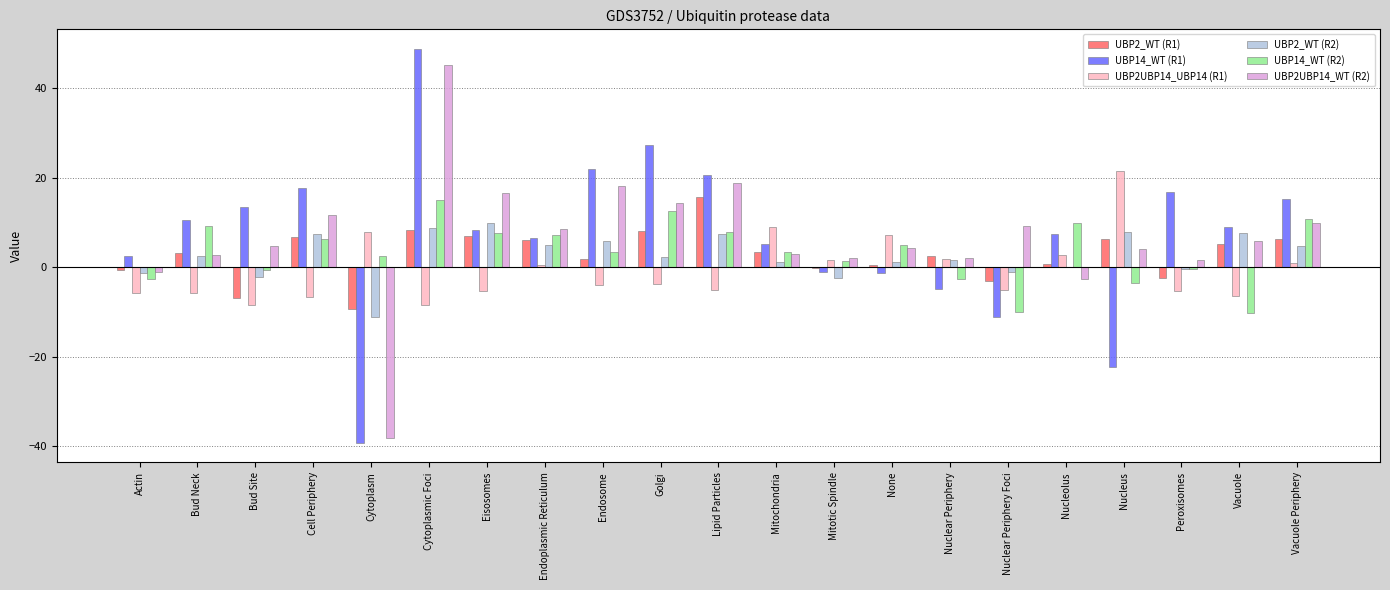

What is the maximum value shown in the chart?

48.8